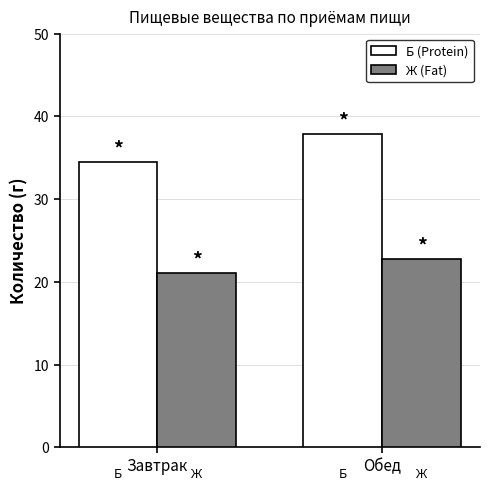

What is the value of the Б (Protein) bar at the 1st from the left?

34.5